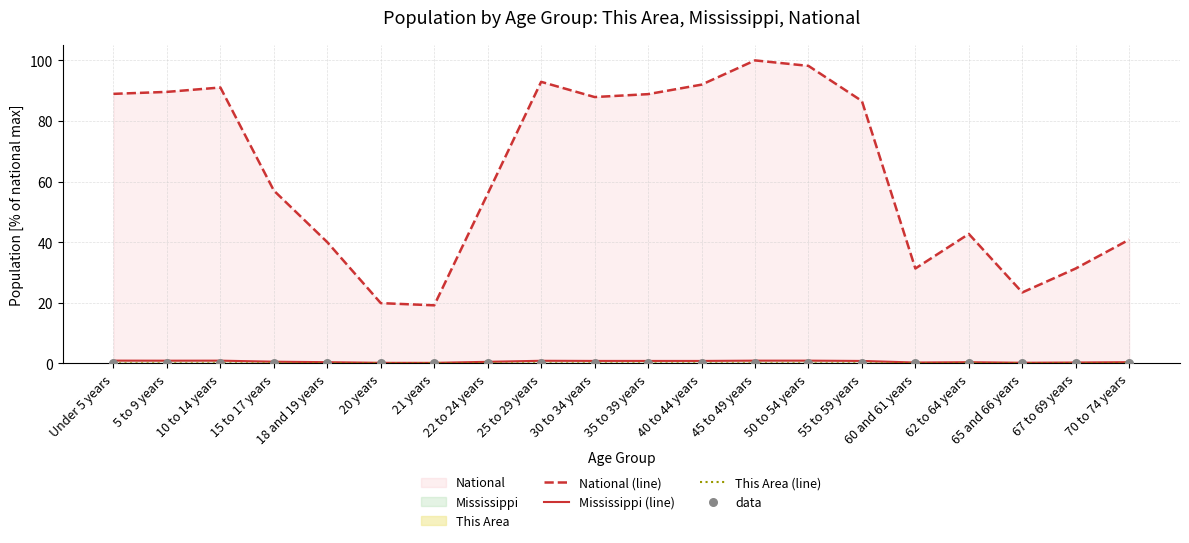

Which series has the largest total across all categories?

National (line)